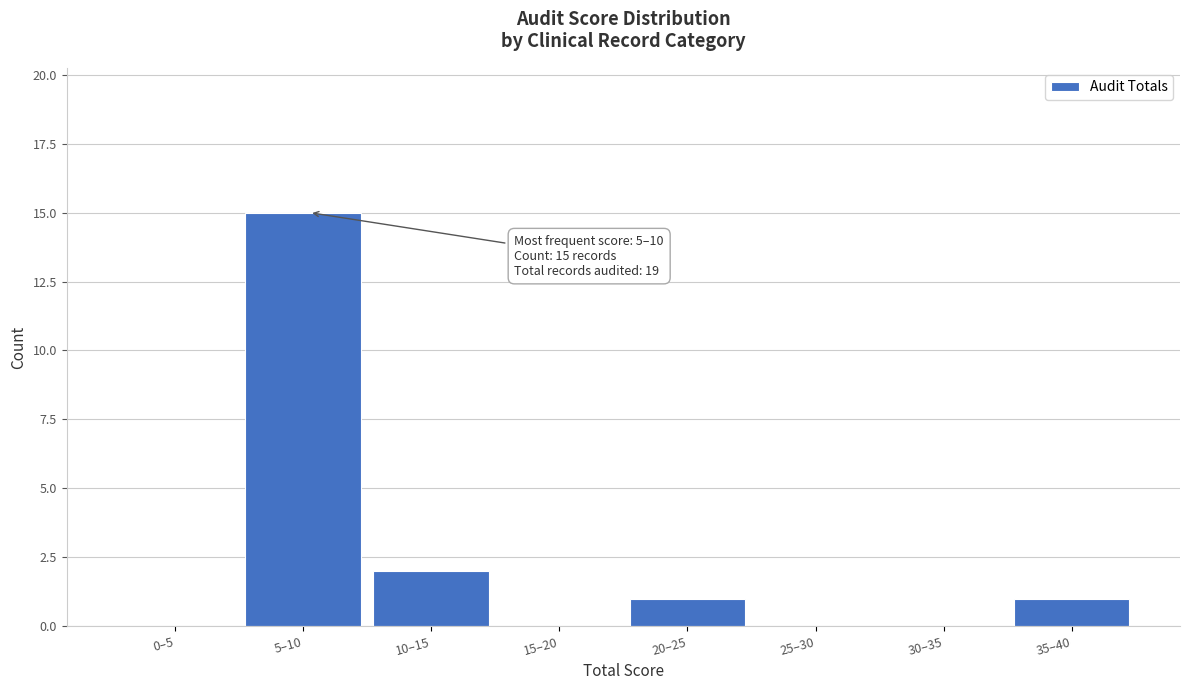

Reading left to right, transcribe all the data shown in this chart.

0–5=0	5–10=15	10–15=2	15–20=0	20–25=1	25–30=0	30–35=0	35–40=1